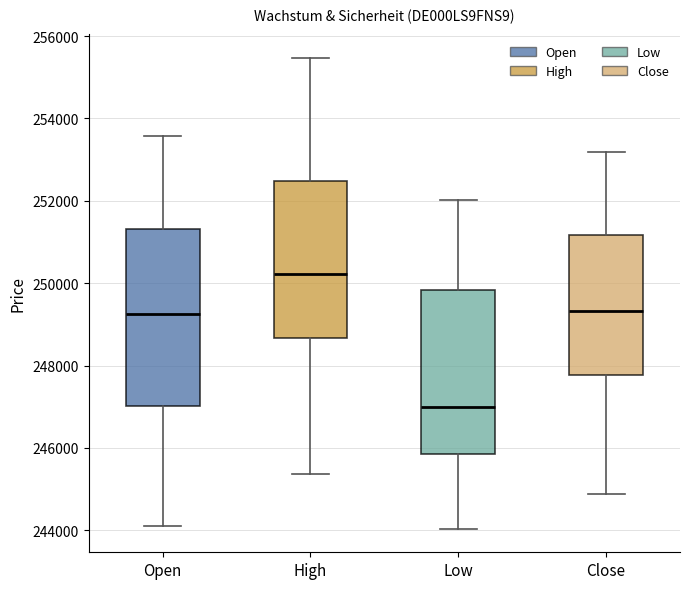

Which box has the lowest median line?

Low